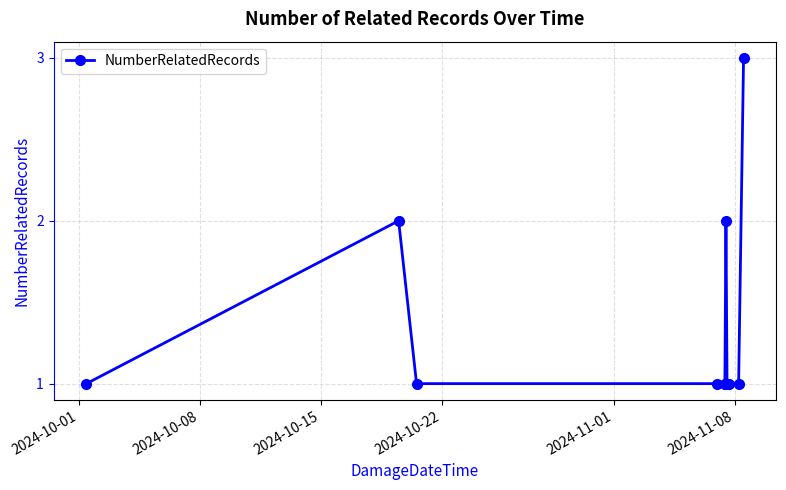

What is the sum of all values?

15